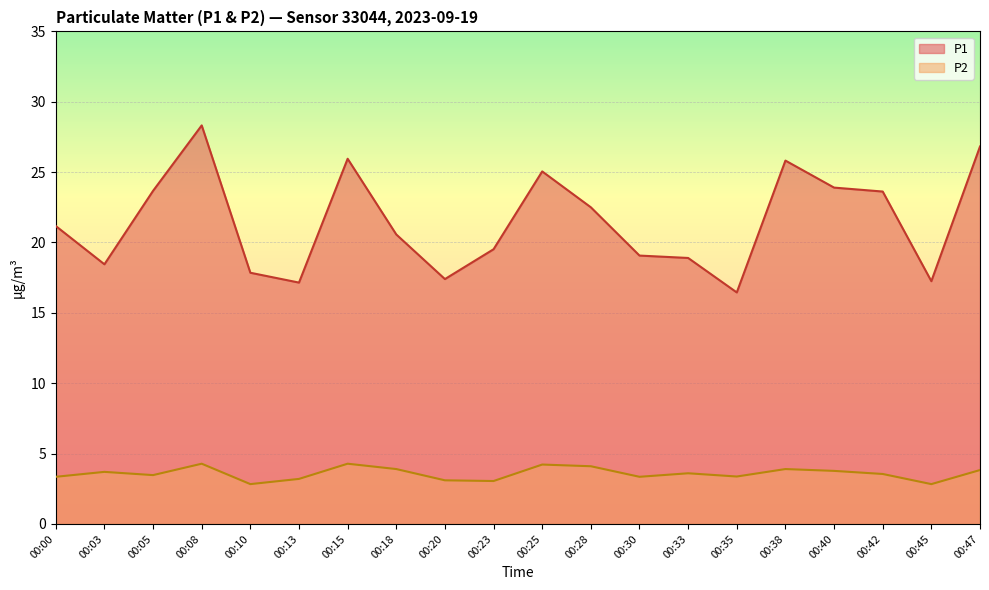

How many lines are shown in the chart?

2